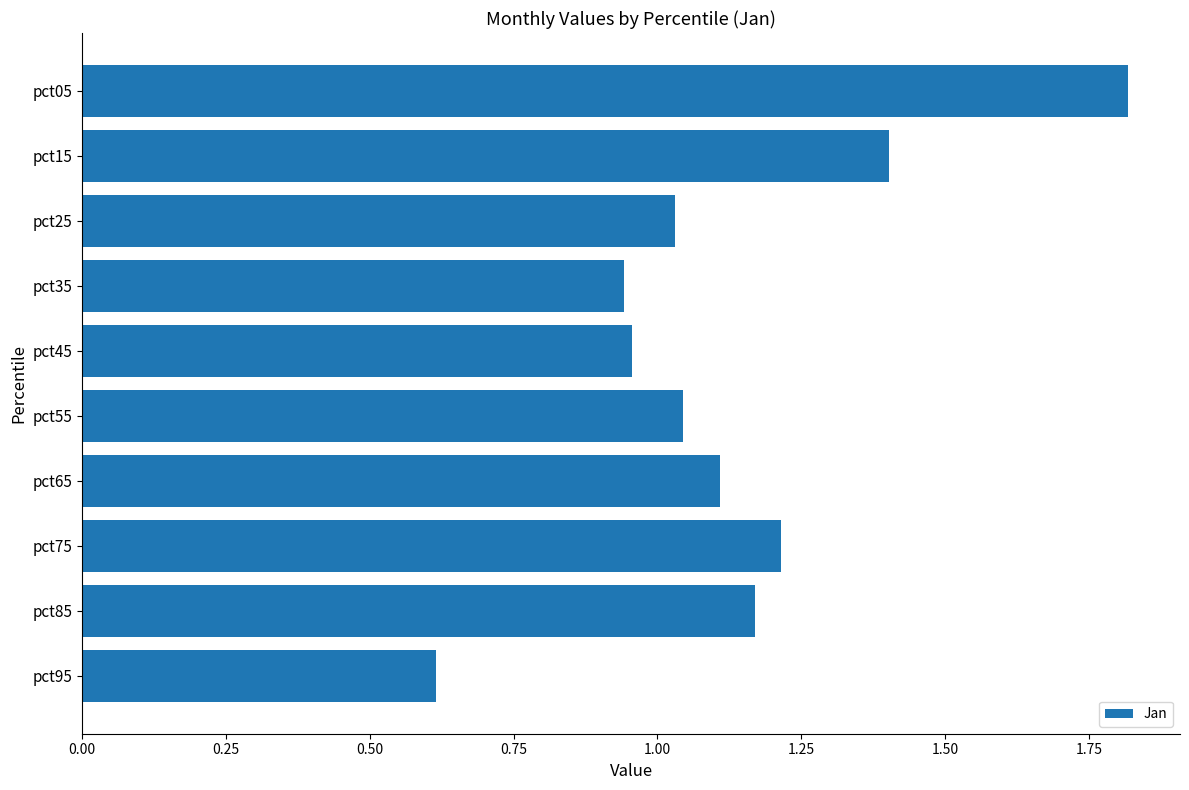

What is the sum of the values at pct05 and pct35?

2.8